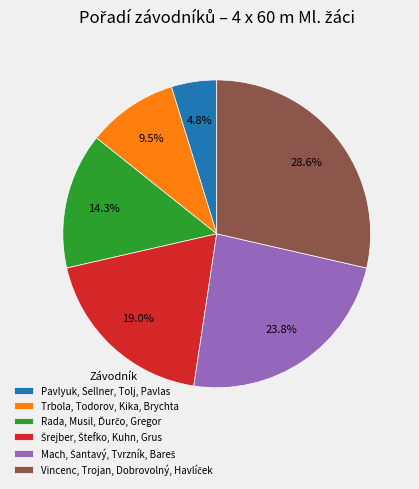

What is the smallest slice in the pie chart?

Pavlyuk, Sellner, Tolj, Pavlas